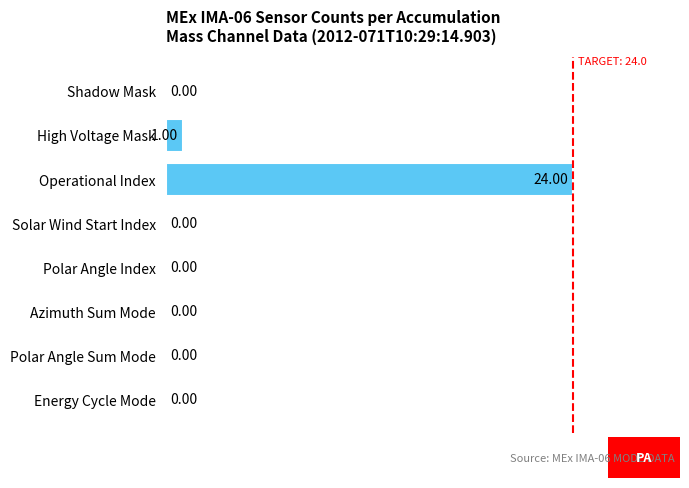

Count the number of values greater than 0.

2